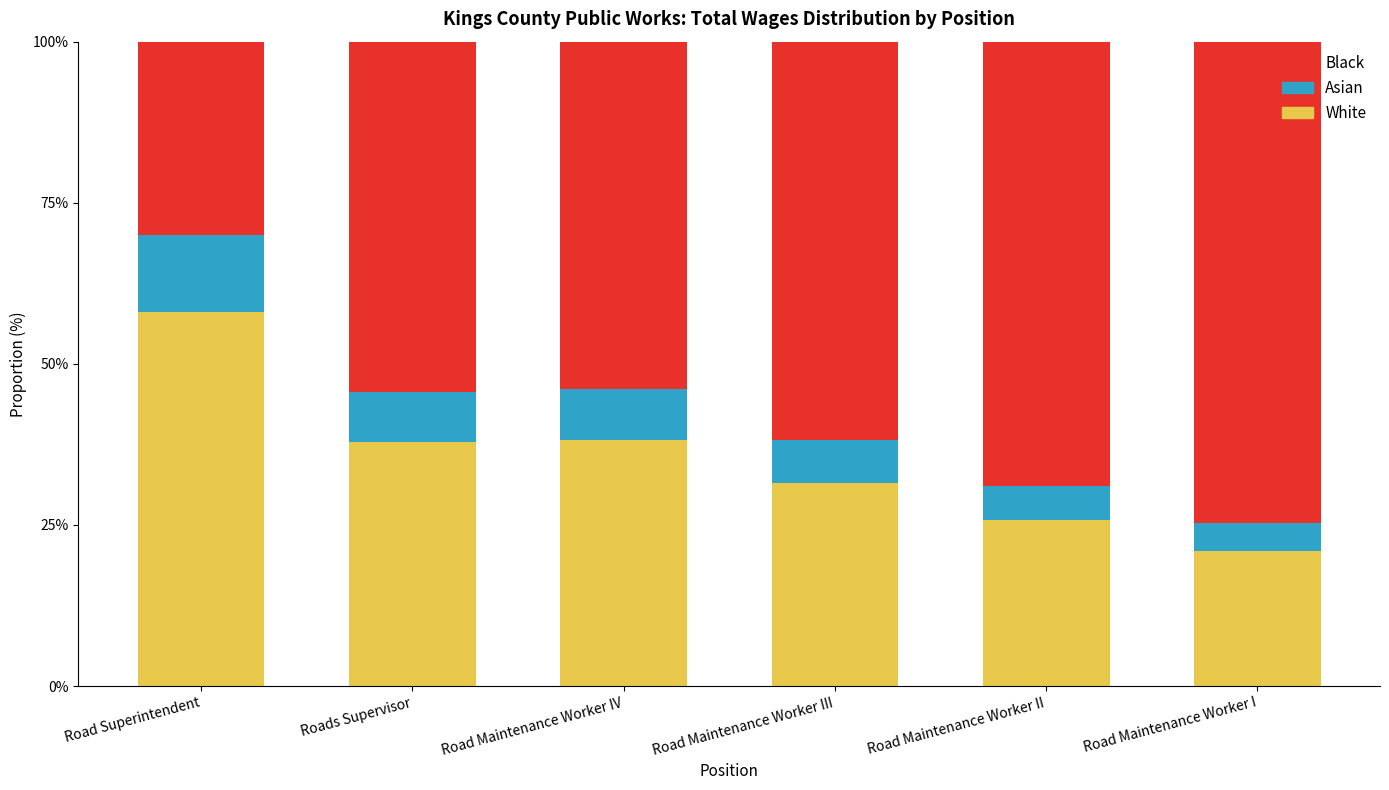

The Black series shows 0.7 at Roads Supervisor. True or false?

False